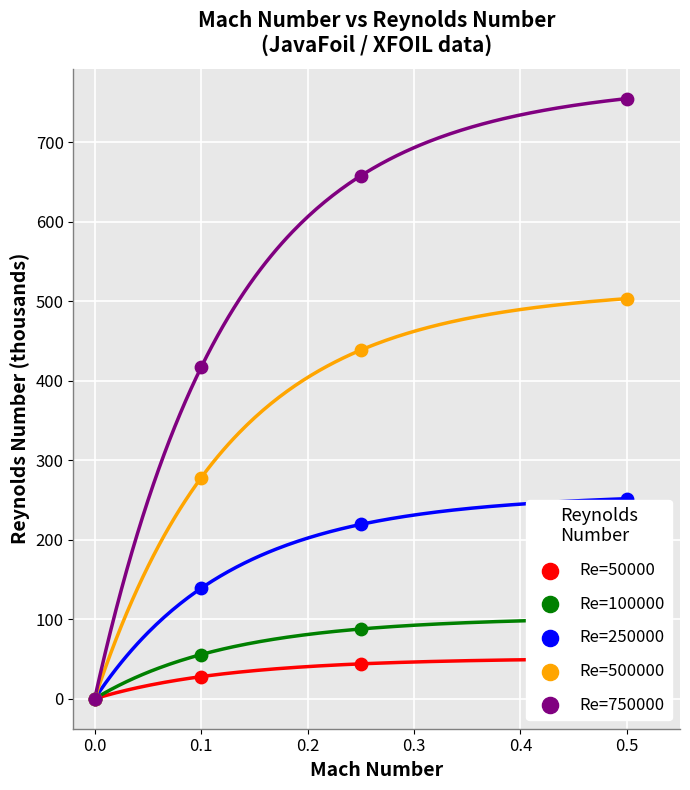

At how many categories does at least one series exceed 620?

2